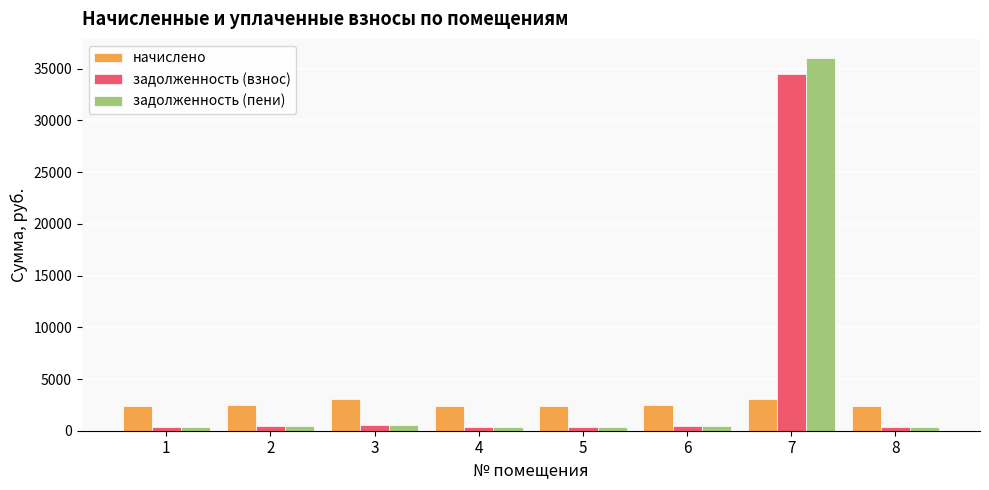

List the series in order of their peak value, highest first.

задолженность (пени), задолженность (взнос), начислено